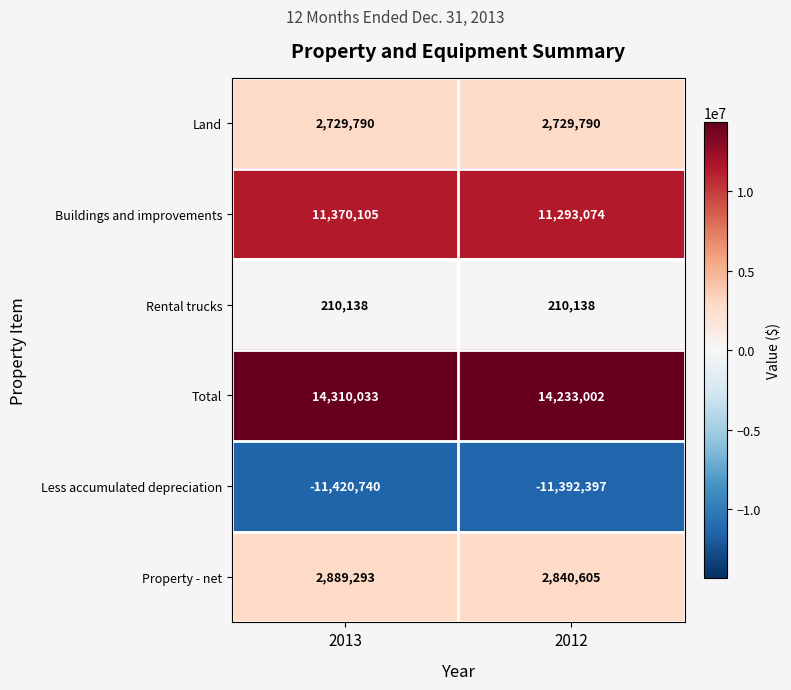

How many data points does each series have?

2